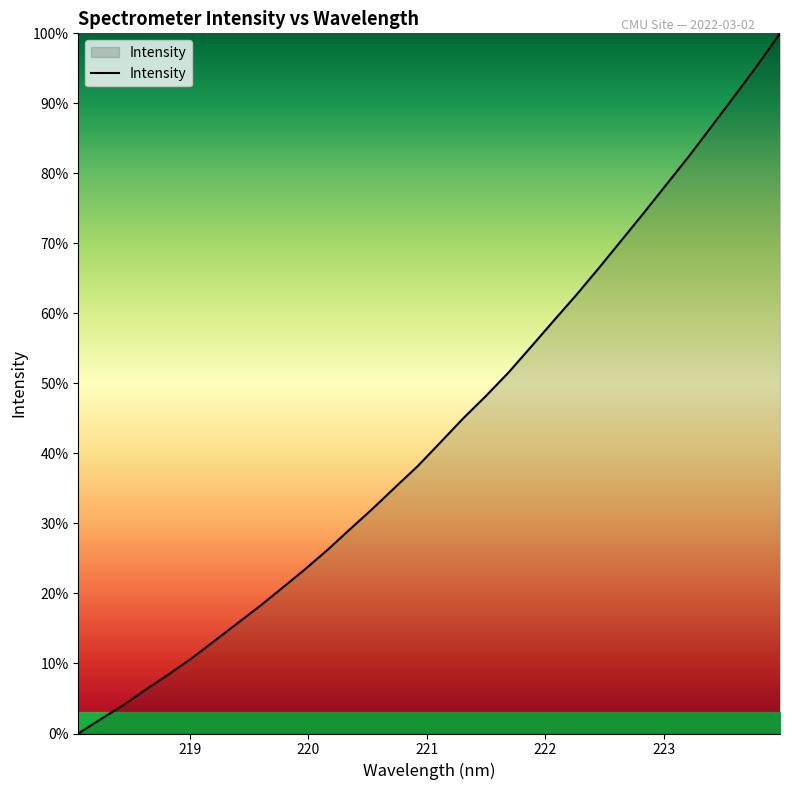

What is the difference between the maximum and minimum values?

100.0